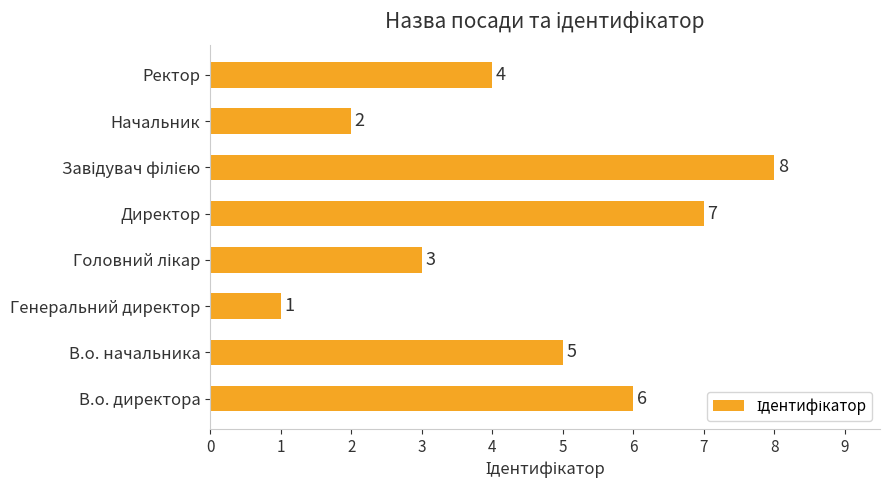

Which has a higher value, Начальник or Генеральний директор?

Начальник